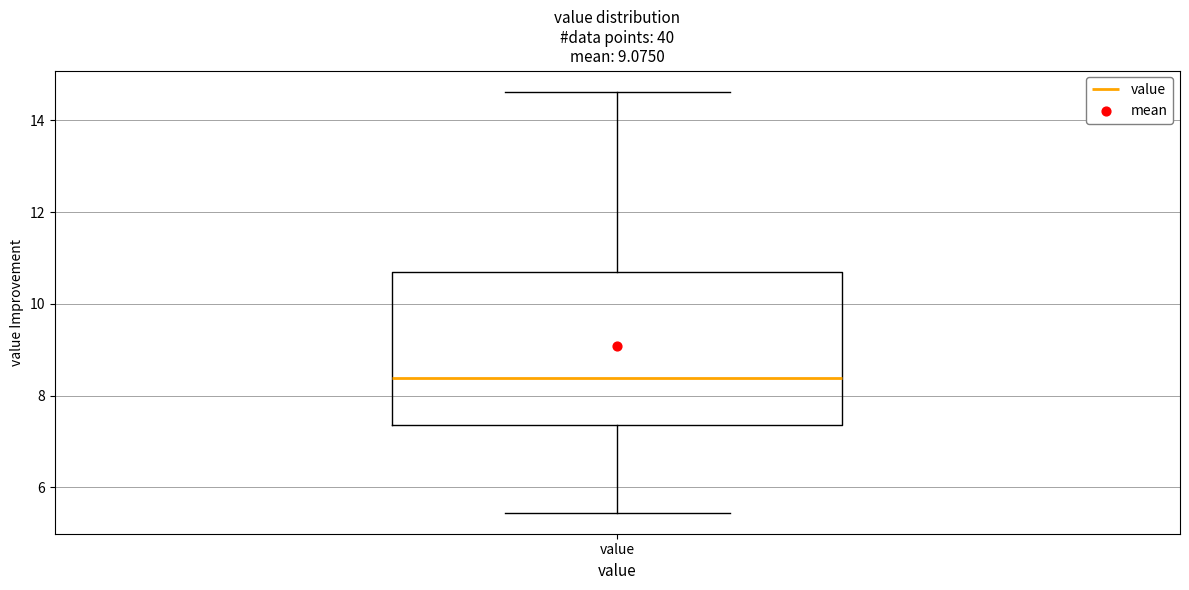

Transcribe this box plot: give where the median line is, the range the box spans, and where the two whiskers end, as read against the y-axis. The values are not printed on the chart, so give them approximately, as read against the axis.

median 8.4, box 7.4 to 10.6, whiskers 5.4 to 14.6